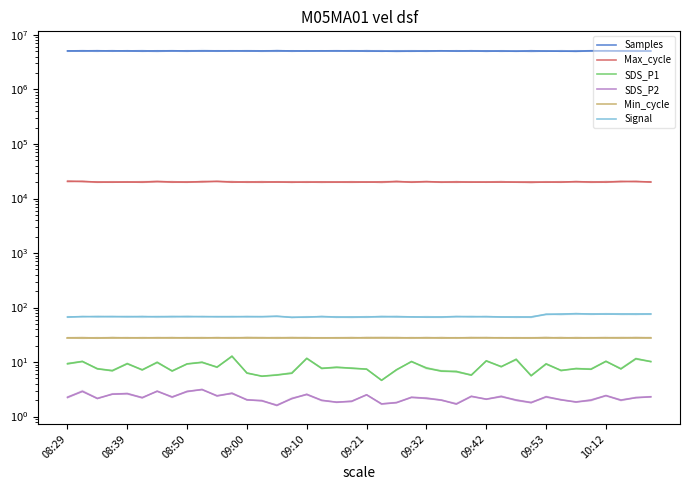

Reading left to right, transcribe all the data shown in this chart.

Samples: 5091638.0	5098286.0	5098534.0	5092426.0	5104017.0	5092767.0	5094901.0	5103776.0	5087337.0	5099156.0	5090206.0	5098862.0	5099832.0	5090260.0	5099465.0	5097153.0	5092713.0	5098390.0	5093389.0	5094462.0	5079748.0	5068990.0	5068359.0	5072868.0	5085377.0	5100186.0	5083787.0	5090846.0	5080419.0	5089044.0	5060738.0	5083652.0	5071691.0	5050247.0	5041859.0	5113089.0	5114701.0	5109479.0	5091099.0	5078849.0
Max_cycle: 20618.0	20531.0	20019.0	20028.0	20020.0	20027.0	20496.0	20055.0	20028.0	20361.0	20576.0	20025.0	20032.0	20033.0	20036.0	20024.0	20039.0	20035.0	20031.0	20024.0	20036.0	20047.0	20390.0	20020.0	20362.0	20024.0	20102.0	20019.0	20020.0	20032.0	20028.0	20024.0	20044.0	20032.0	20382.0	20016.0	20034.0	20469.0	20488.0	20040.0
SDS_P1: 9.3	10.2	7.5	7.0	9.3	7.2	9.9	6.8	9.2	9.8	8.1	12.8	6.3	5.5	5.8	6.2	11.7	7.7	8.0	7.7	7.4	4.6	7.2	10.2	7.8	6.8	6.7	5.8	10.5	8.2	11.2	5.6	9.2	7.0	7.6	7.4	10.3	7.5	11.5	10.2
SDS_P2: 2.2	2.9	2.1	2.6	2.6	2.2	2.9	2.3	2.9	3.1	2.4	2.7	2.0	1.9	1.6	2.1	2.5	2.0	1.8	1.9	2.5	1.7	1.8	2.2	2.2	2.0	1.7	2.4	2.1	2.3	2.0	1.8	2.3	2.0	1.9	2.0	2.4	2.0	2.2	2.3
Min_cycle: 28.0	28.0	28.0	28.0	28.0	28.0	28.0	28.0	28.0	28.0	28.0	28.0	28.0	28.0	28.0	28.0	28.0	28.0	28.0	28.0	28.0	28.0	28.0	28.0	28.0	28.0	28.0	28.0	28.0	28.0	28.0	28.0	28.0	28.0	28.0	28.0	28.0	28.0	28.0	28.0
Signal: 67.0	68.0	68.0	68.0	68.0	68.0	68.0	68.0	68.0	68.0	68.0	68.0	68.0	68.0	69.0	66.0	67.0	68.0	67.0	67.0	67.0	68.0	68.0	67.0	67.0	67.0	68.0	68.0	68.0	67.0	67.0	67.0	75.0	76.0	77.0	76.0	76.0	76.0	76.0	76.0